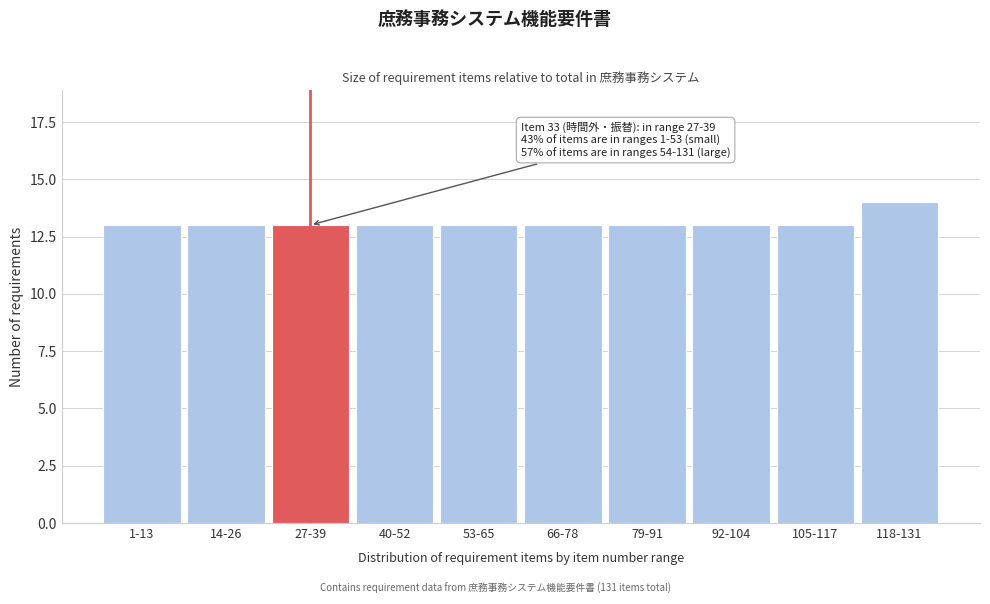

Reading right to left, extract all data points from this chart.

118-131=14	105-117=13	92-104=13	79-91=13	66-78=13	53-65=13	40-52=13	27-39=13	14-26=13	1-13=13